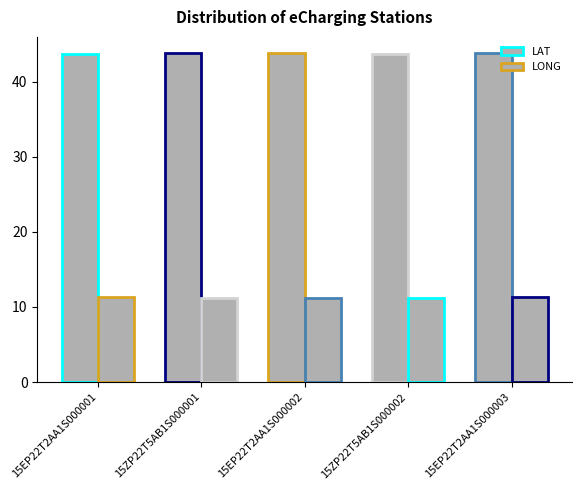

What is the total value across all series at 15ZP22T5AB1S000001?

55.0